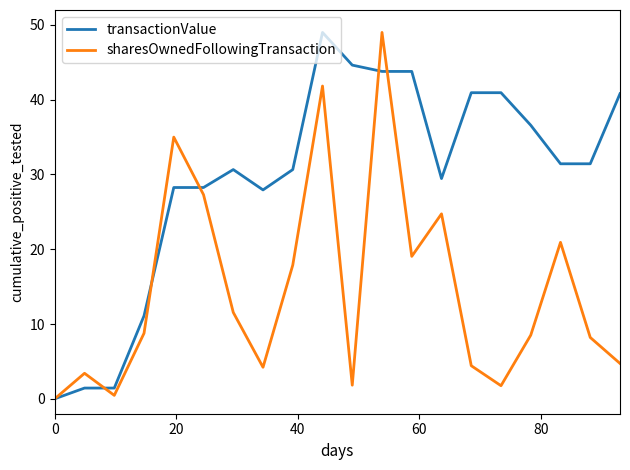

What is the maximum value for sharesOwnedFollowingTransaction?

49.0